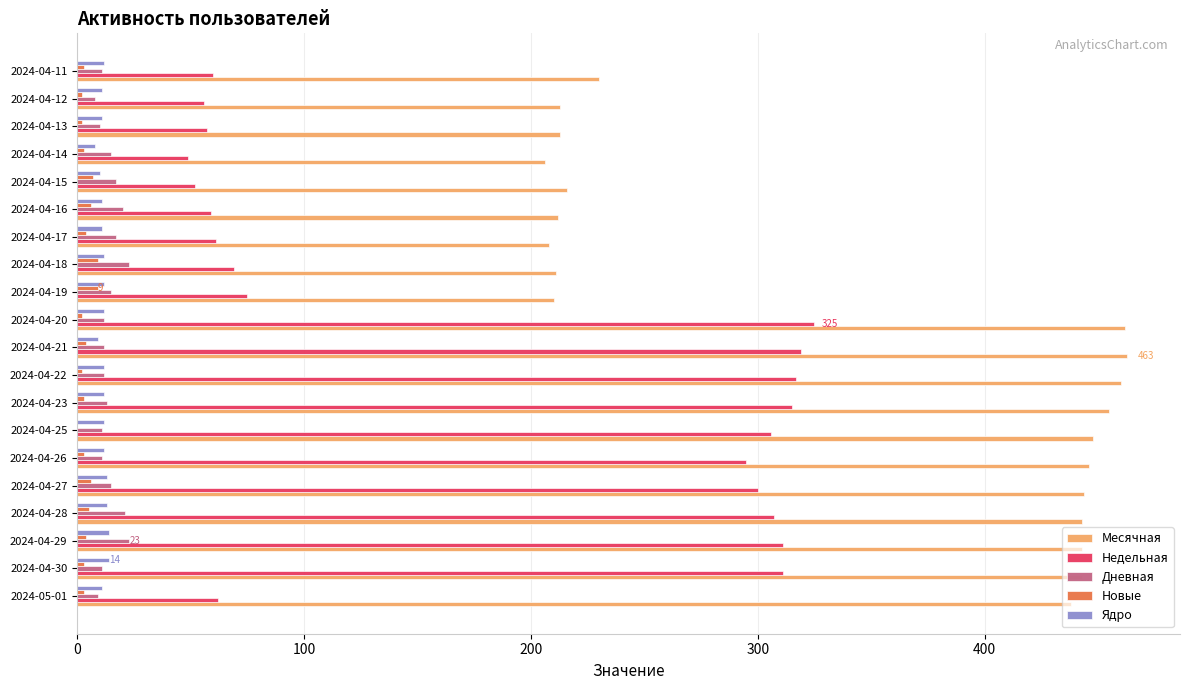

What is the sum of all Дневная values?

286